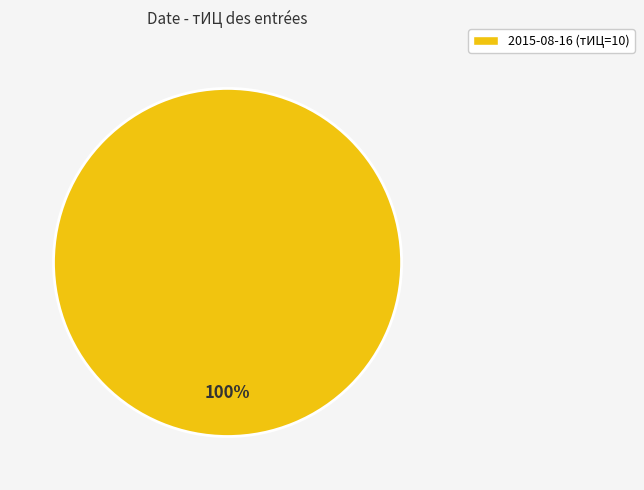

Which category accounts for the majority?

2015-08-16 (тИЦ=10)